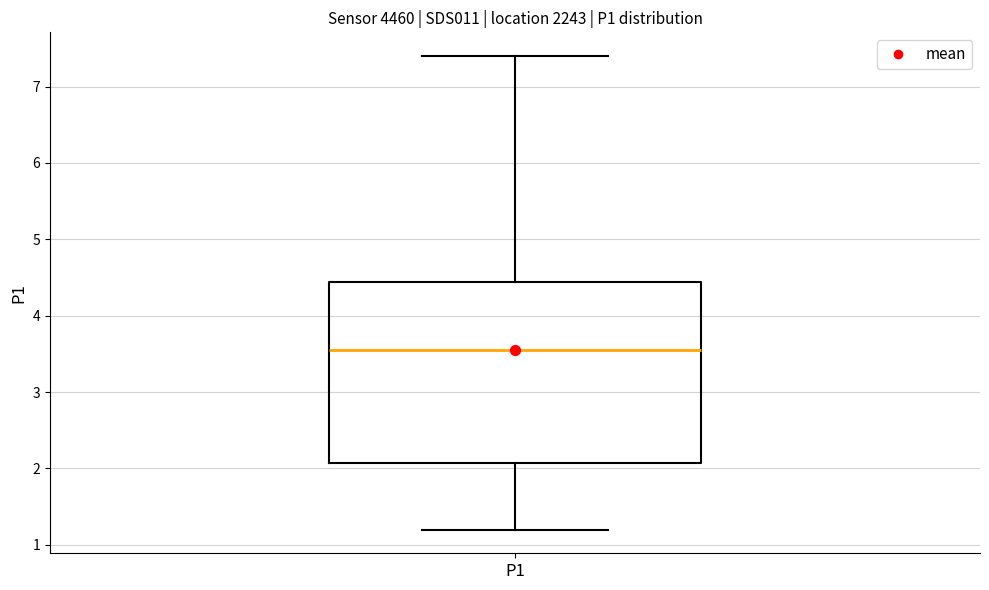

Read this box plot against the y-axis: the position of the median line, the range covered by the box, and the ends of both whiskers. The values are not printed on the chart, so give them approximately, as read against the axis.

median 3.6, box 2.1 to 4.4, whiskers 1.2 to 7.4